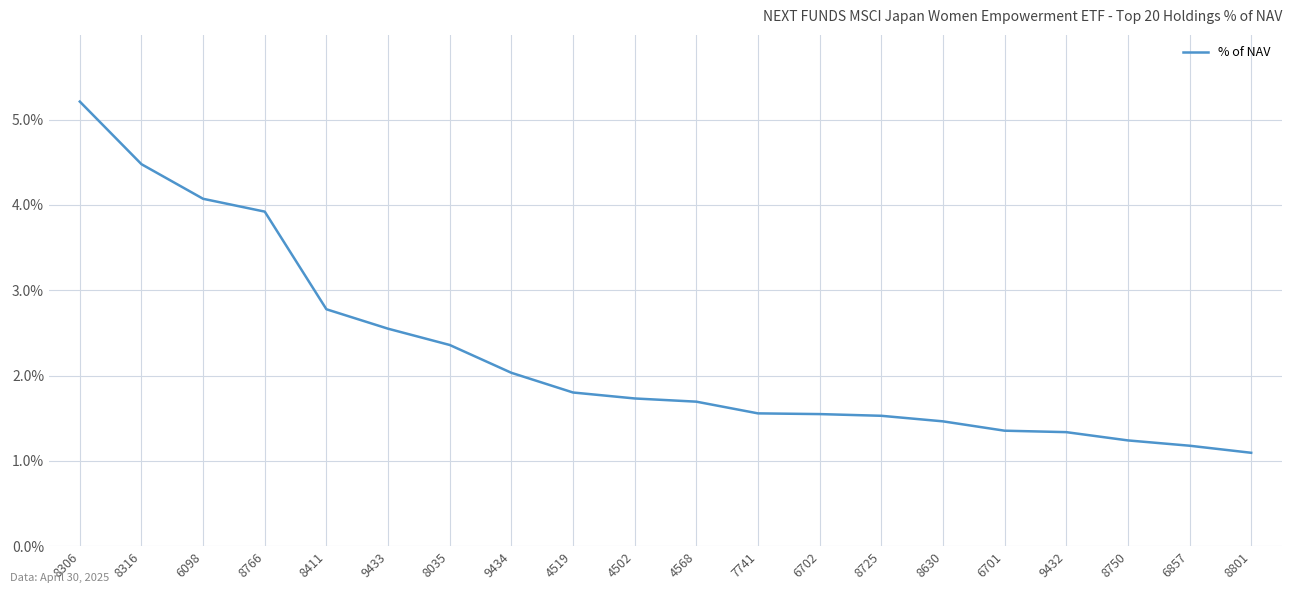

What is the ratio of the value at 6857 to the value at 4568?

0.7